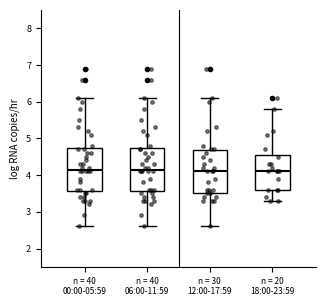

Reading left to right, read every box against the y-axis: the position of its median line, the range the box covers, and the ends of its whiskers. The values are not printed on the chart, so give them approximately, as read against the axis.

n = 40 00:00-05:59: median 4.2, box 3.6 to 4.7, whiskers 2.6 to 6.1
n = 40 06:00-11:59: median 4.2, box 3.6 to 4.7, whiskers 2.6 to 6.1
n = 30 12:00-17:59: median 4.1, box 3.5 to 4.7, whiskers 2.6 to 6.1
n = 20 18:00-23:59: median 4.1, box 3.6 to 4.6, whiskers 3.3 to 5.8